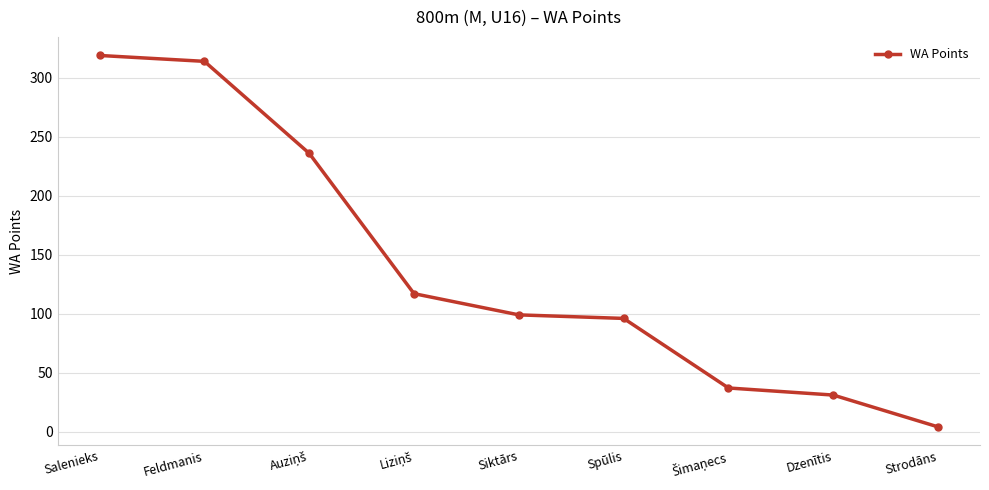

How many values are below 99?

4